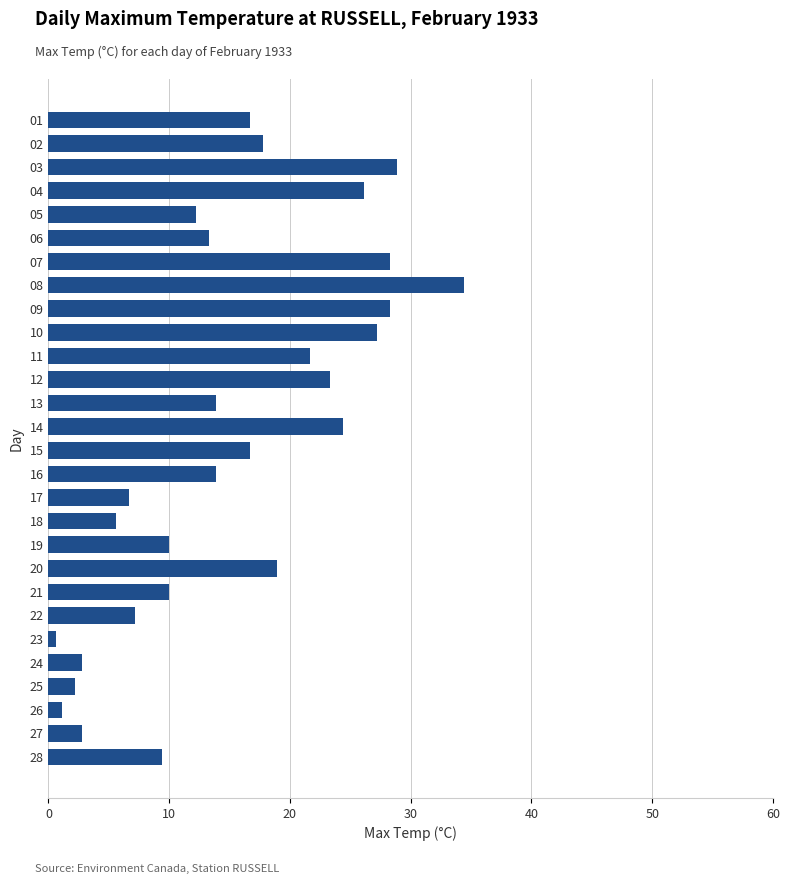

What is the greatest value displayed?

34.4